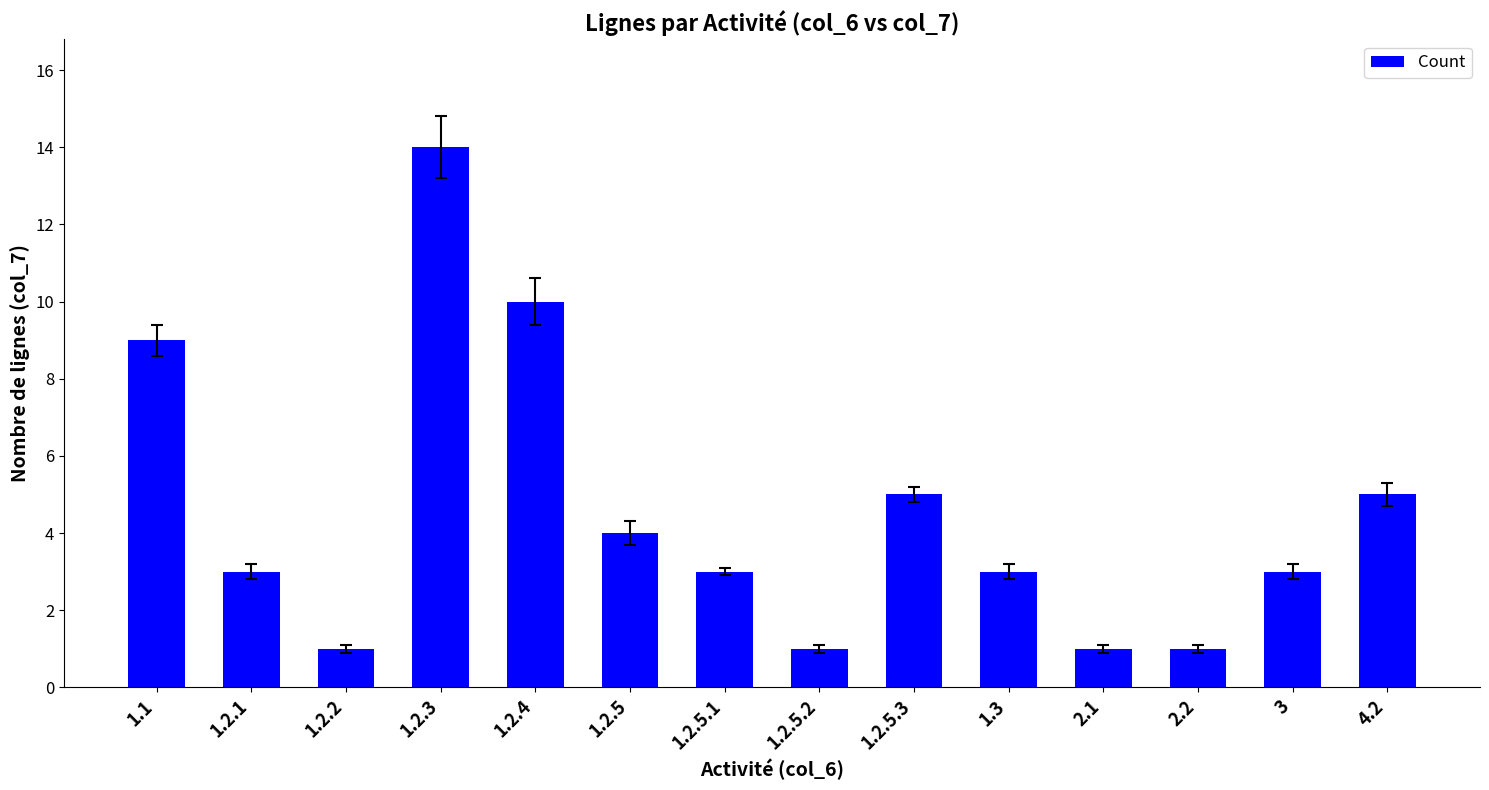

The chart shows a value of 2 at 4.2. True or false?

False